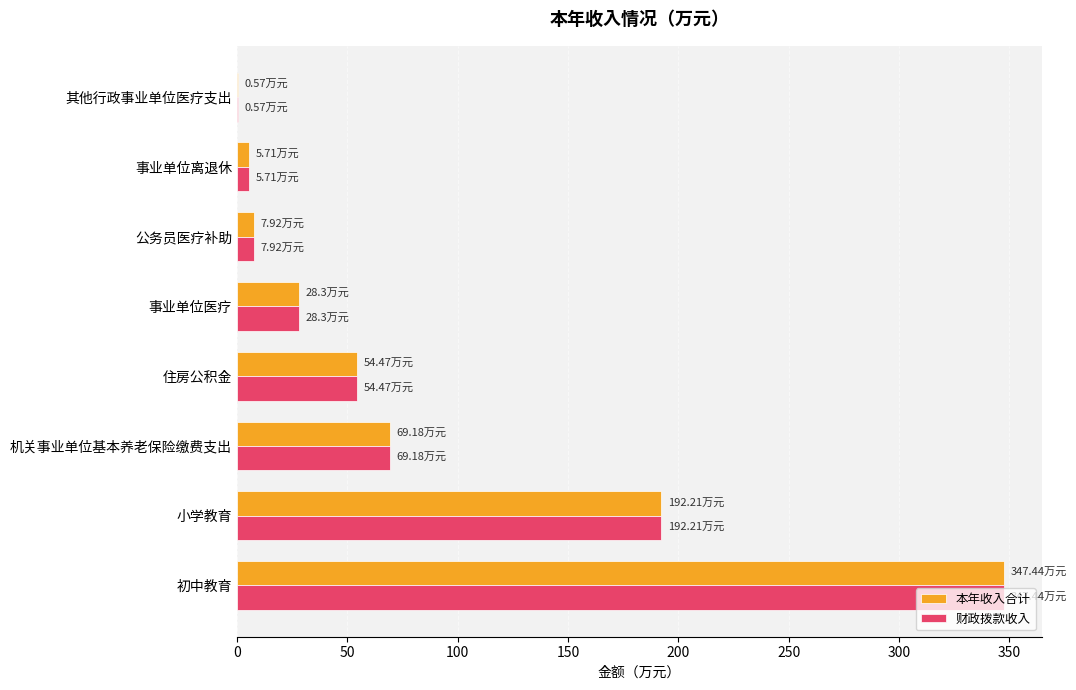

At which label is 财政拨款收入 closest to 174?

小学教育